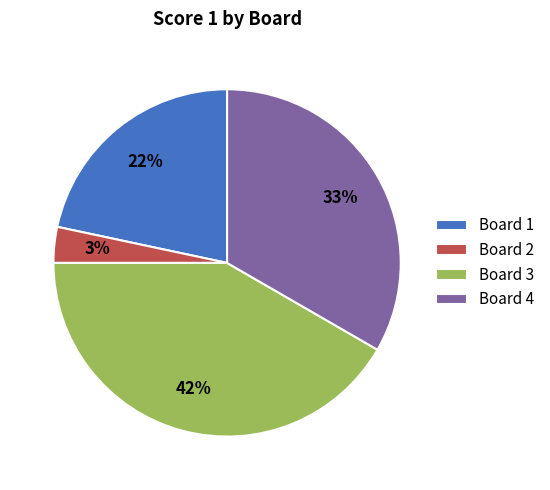

Which has a higher value, Board 2 or Board 4?

Board 4